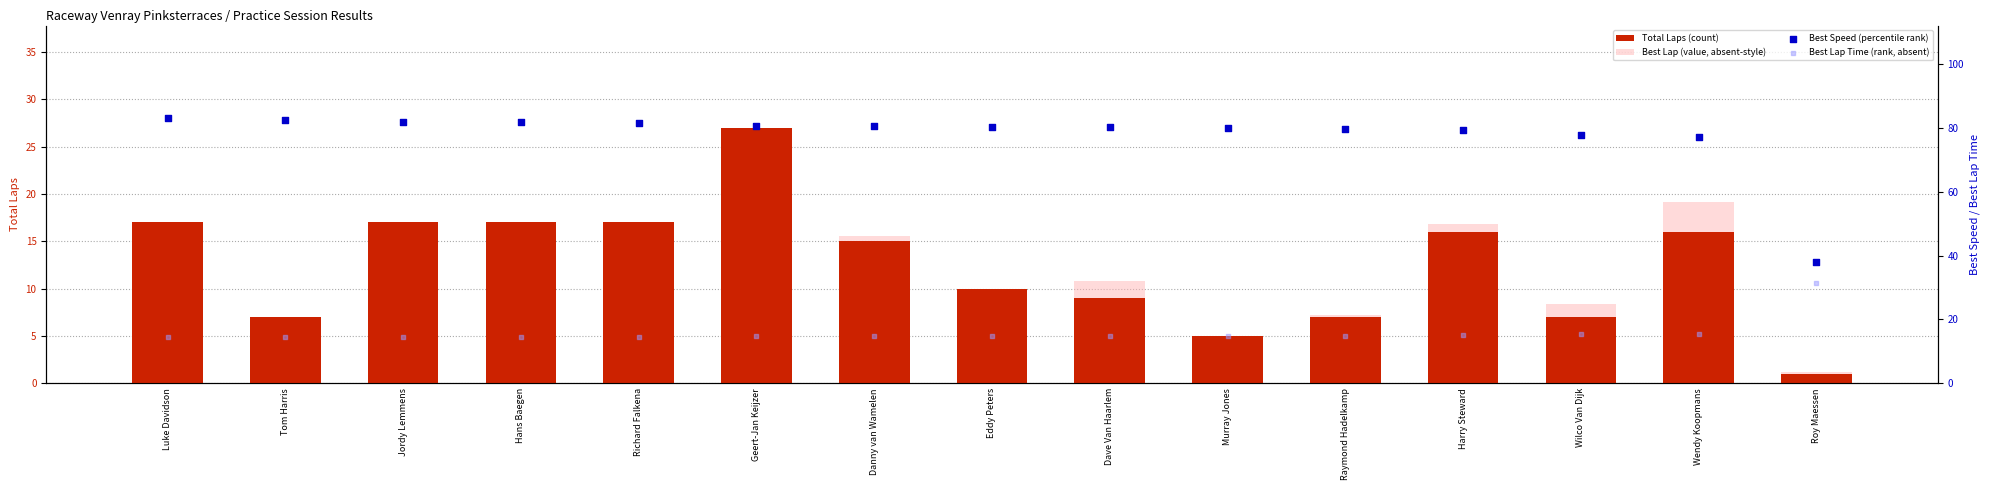

Which series contains the lowest Y value?

Total Laps (count)